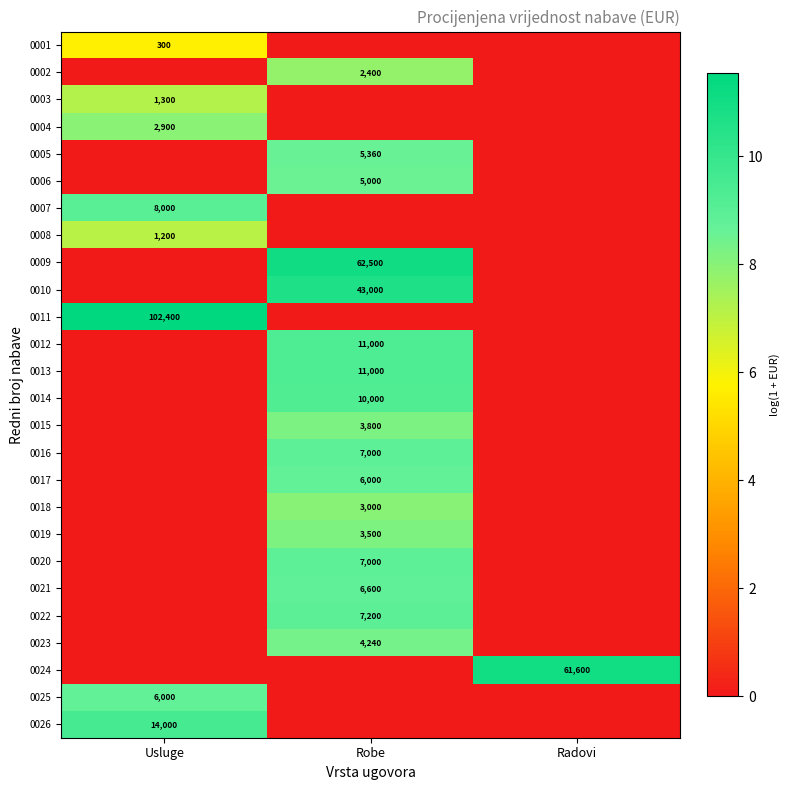

The value of 0009 at Robe is 62500. True or false?

True